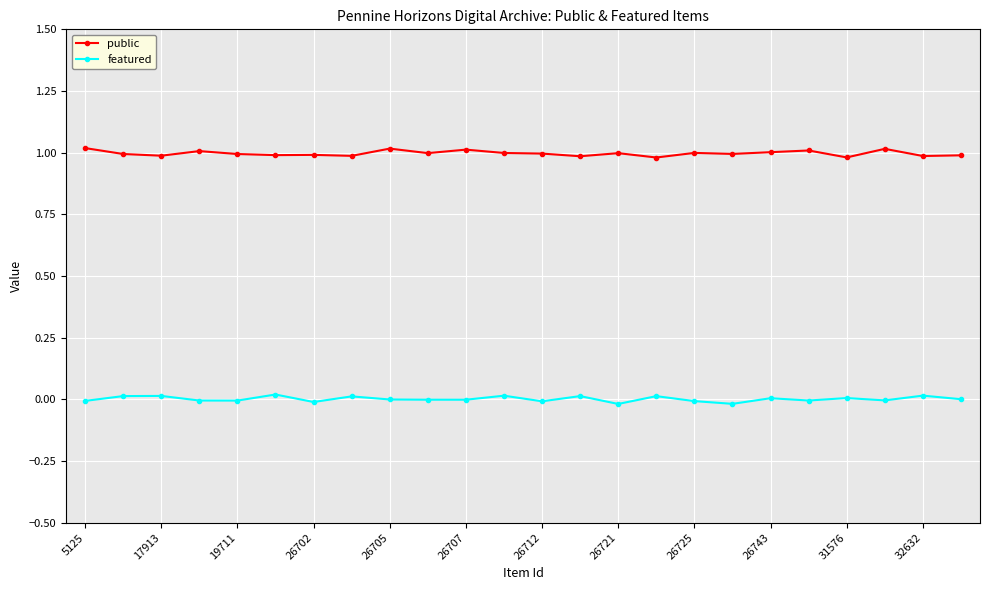

True or false: featured and public cross at least once.

False